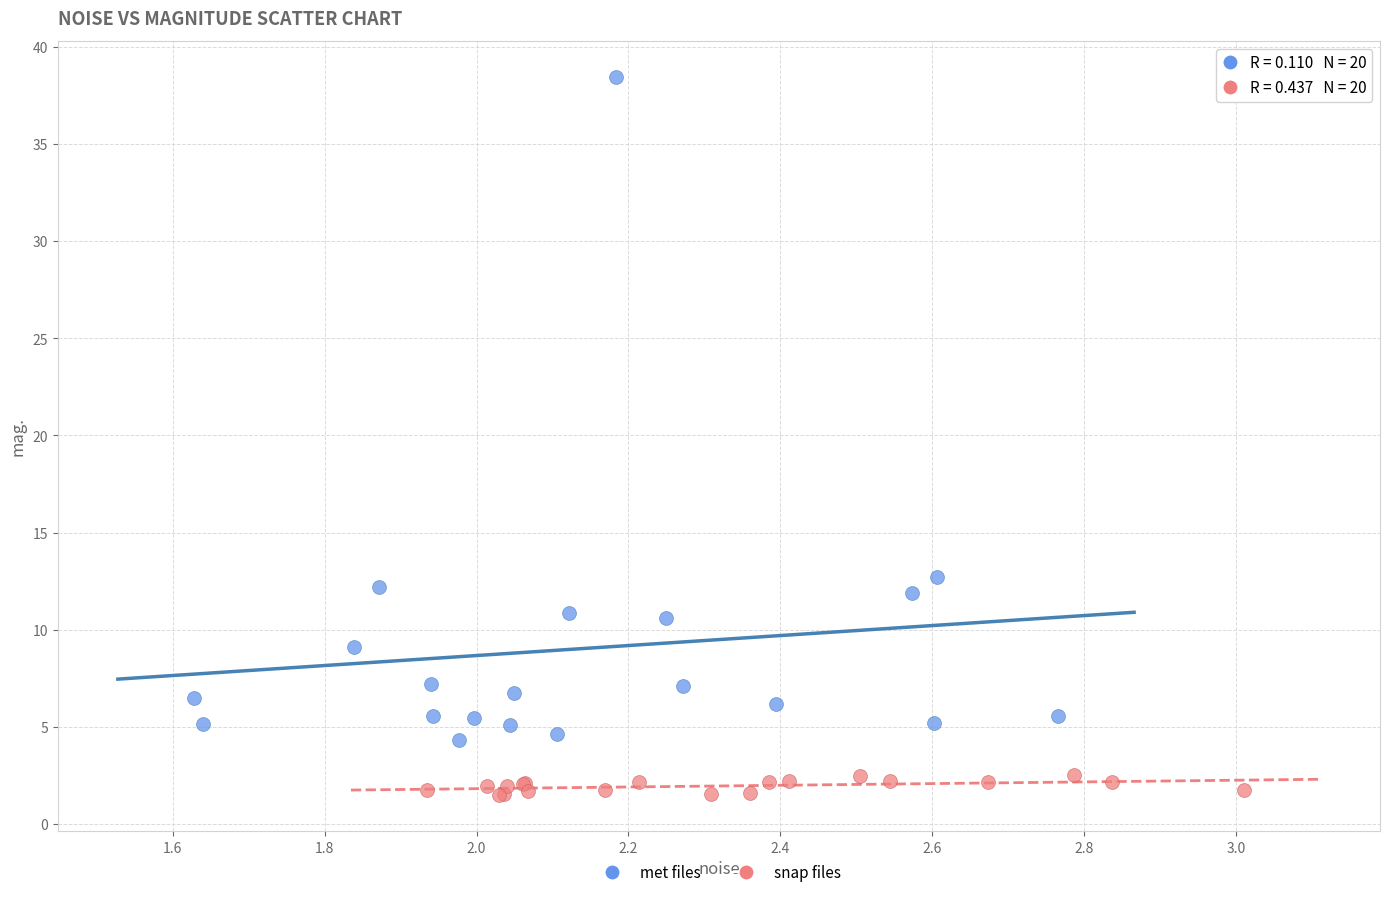

Which series contains the highest Y value?

met files